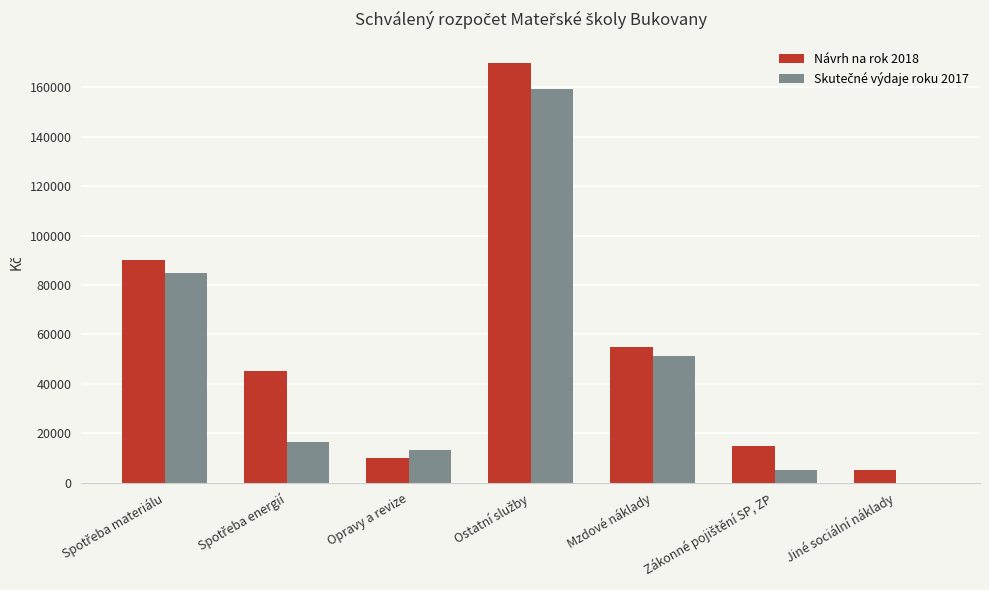

Which series has the largest total across all categories?

Návrh na rok 2018